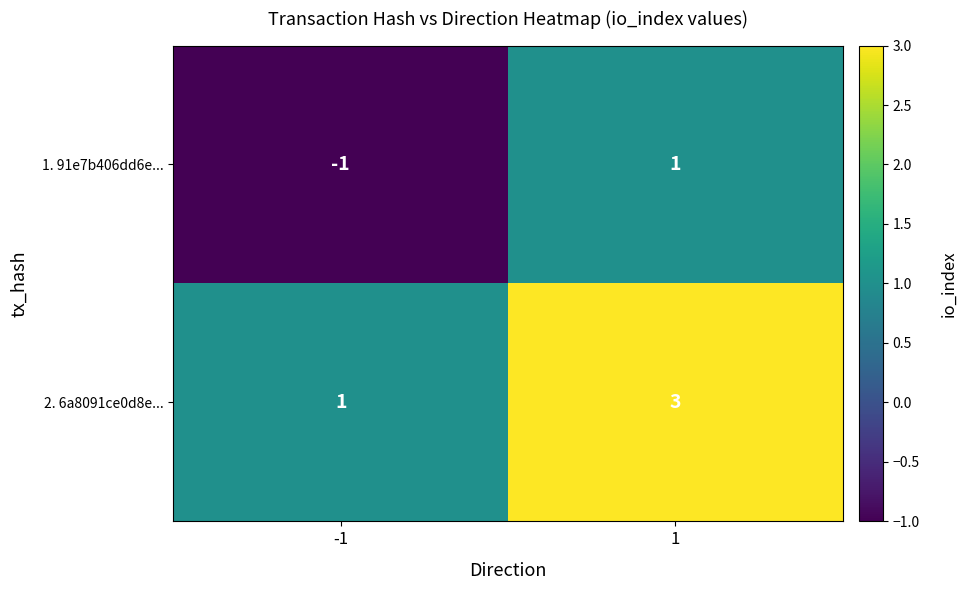

At which category does the chart reach its minimum across all series?

-1